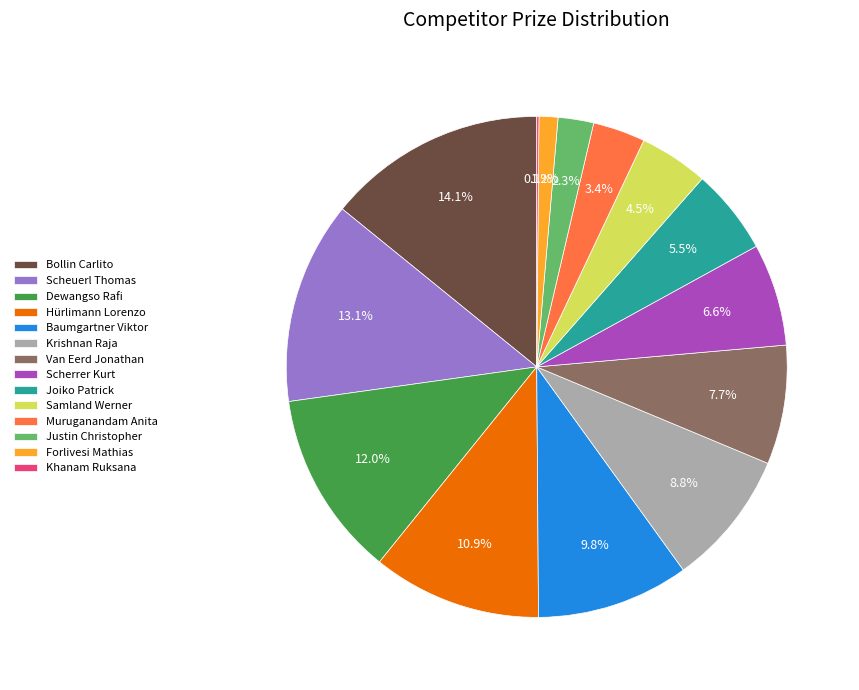

Is Joiko Patrick the majority of the pie?

No